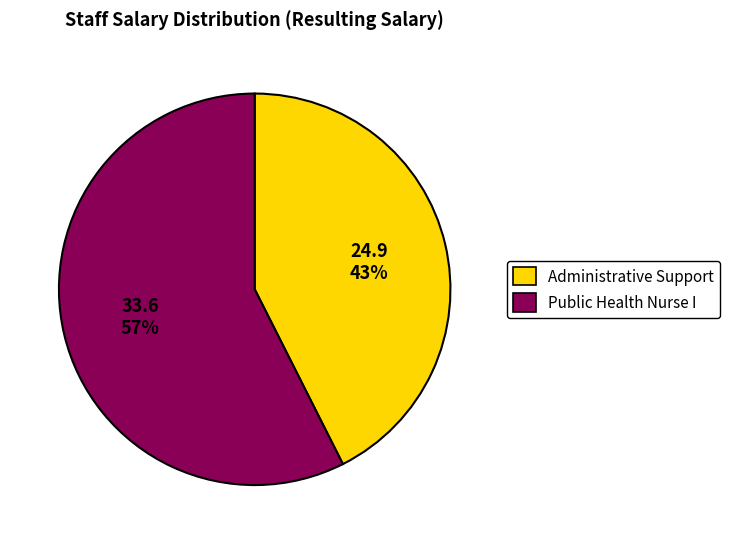

To the nearest percent, what is the average slice percentage?

50%